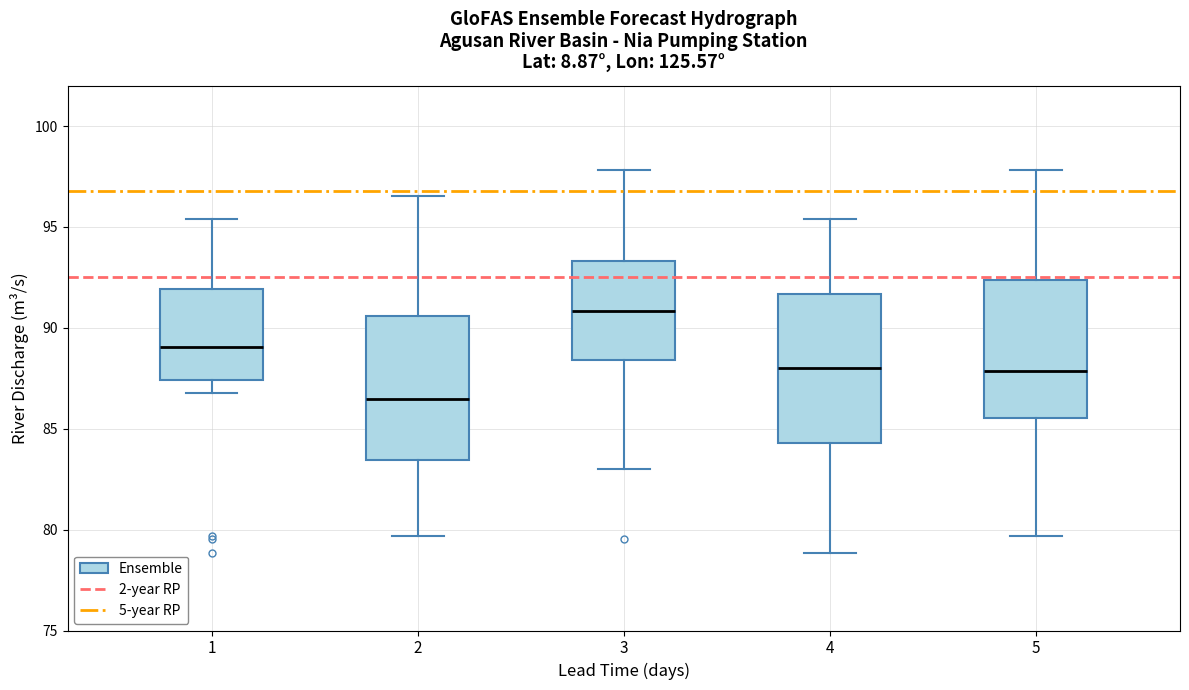

Reading left to right, transcribe this box plot: for each box, give where its median line is, the range the box spans, and where its two whiskers end, as read against the y-axis. The values are not printed on the chart, so give them approximately, as read against the axis.

1: median 89.0, box 87.5 to 92.0, whiskers 87.0 to 95.5
2: median 86.5, box 83.5 to 90.5, whiskers 79.5 to 96.5
3: median 91.0, box 88.5 to 93.5, whiskers 83.0 to 98.0
4: median 88.0, box 84.5 to 91.5, whiskers 79.0 to 95.5
5: median 88.0, box 85.5 to 92.5, whiskers 79.5 to 98.0